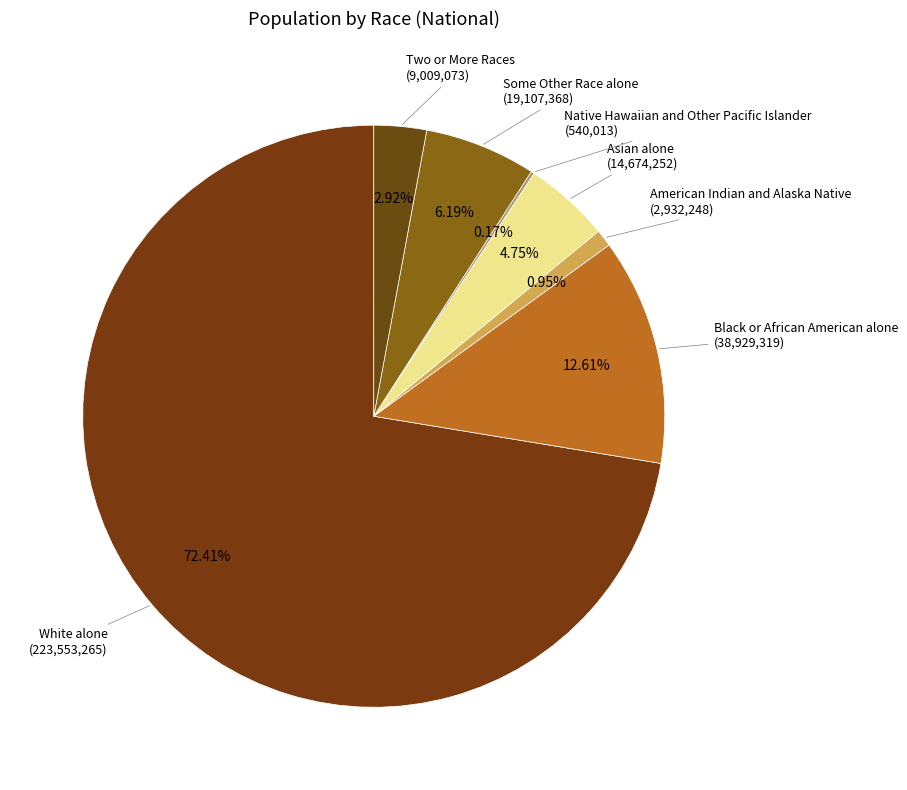

Does White alone account for over 50% of the chart?

Yes